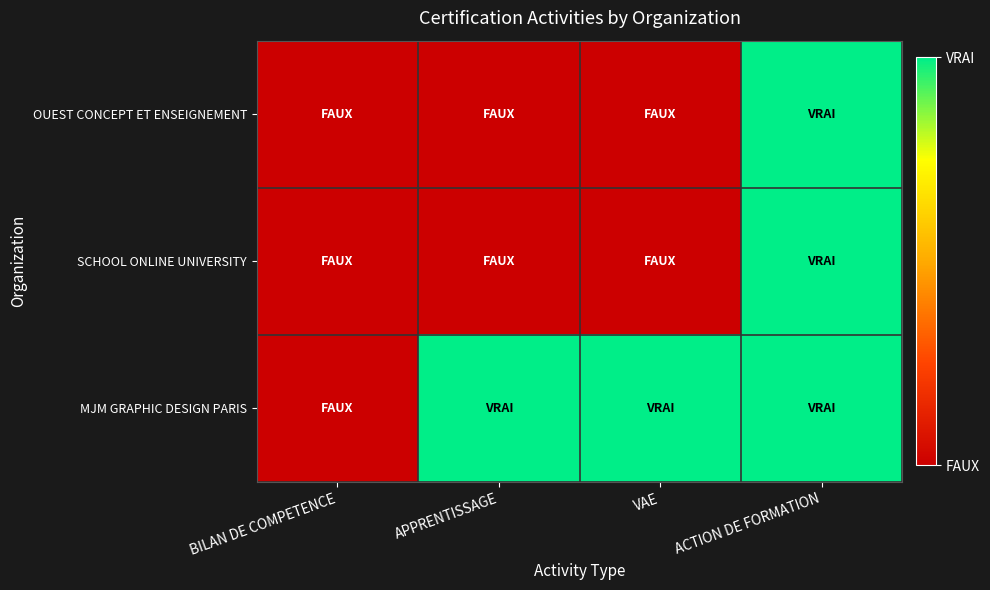

Reading right to left, extract all data points from this chart.

OUEST CONCEPT ET ENSEIGNEMENT: ACTION DE FORMATION=1	VAE=0	APPRENTISSAGE=0	BILAN DE COMPETENCE=0
SCHOOL ONLINE UNIVERSITY: ACTION DE FORMATION=1	VAE=0	APPRENTISSAGE=0	BILAN DE COMPETENCE=0
MJM GRAPHIC DESIGN PARIS: ACTION DE FORMATION=1	VAE=1	APPRENTISSAGE=1	BILAN DE COMPETENCE=0